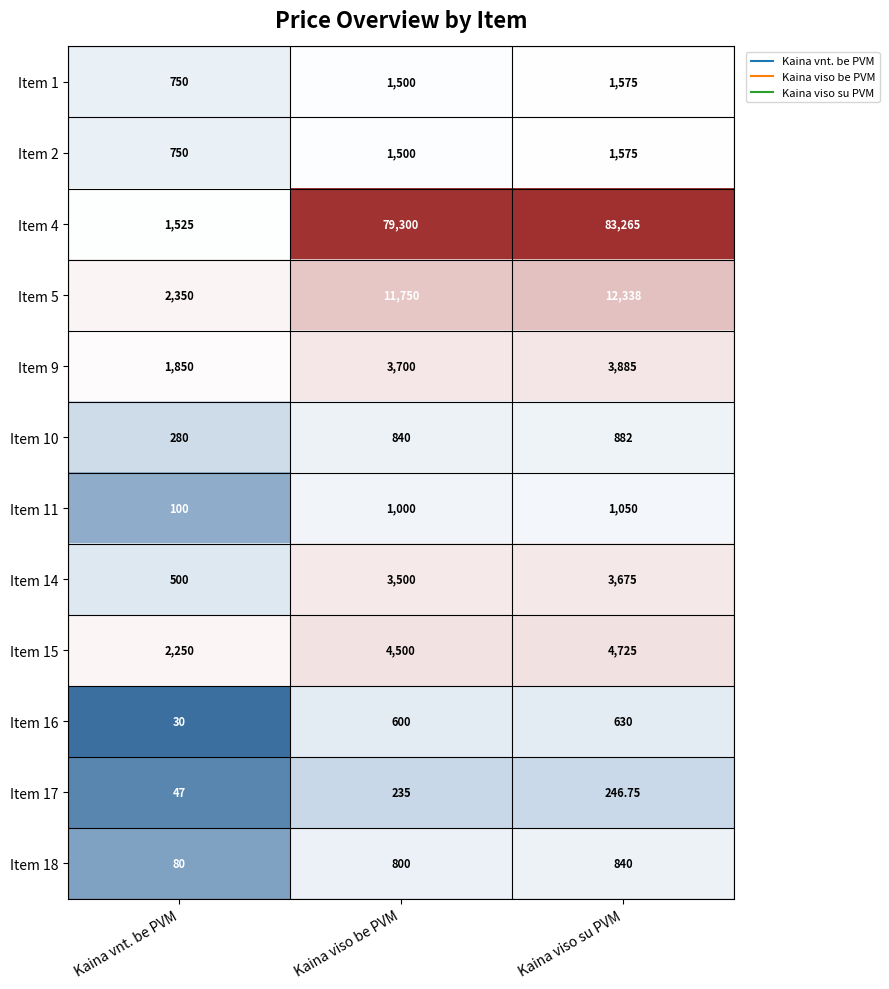

At which label does Item 18 reach its peak?

Kaina viso su PVM